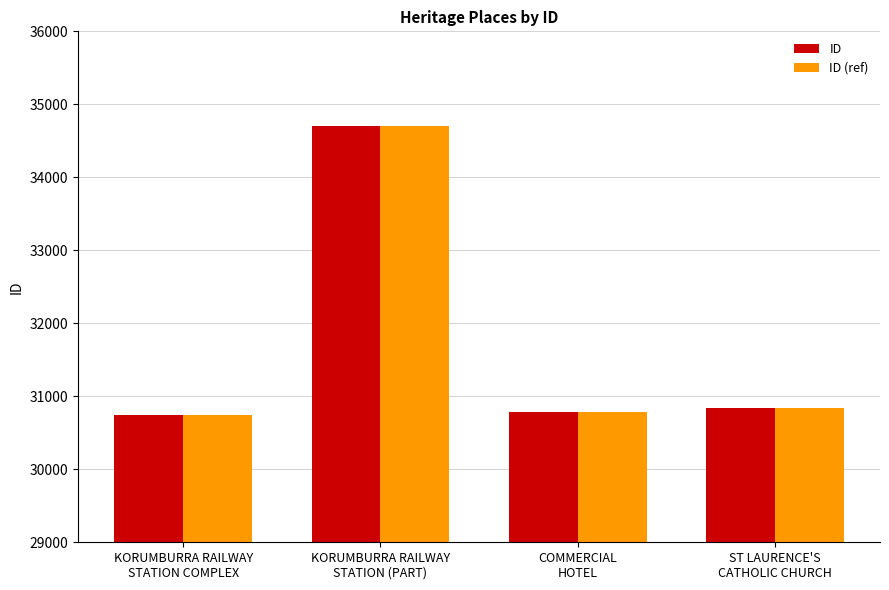

What is the minimum value for ID?

30742